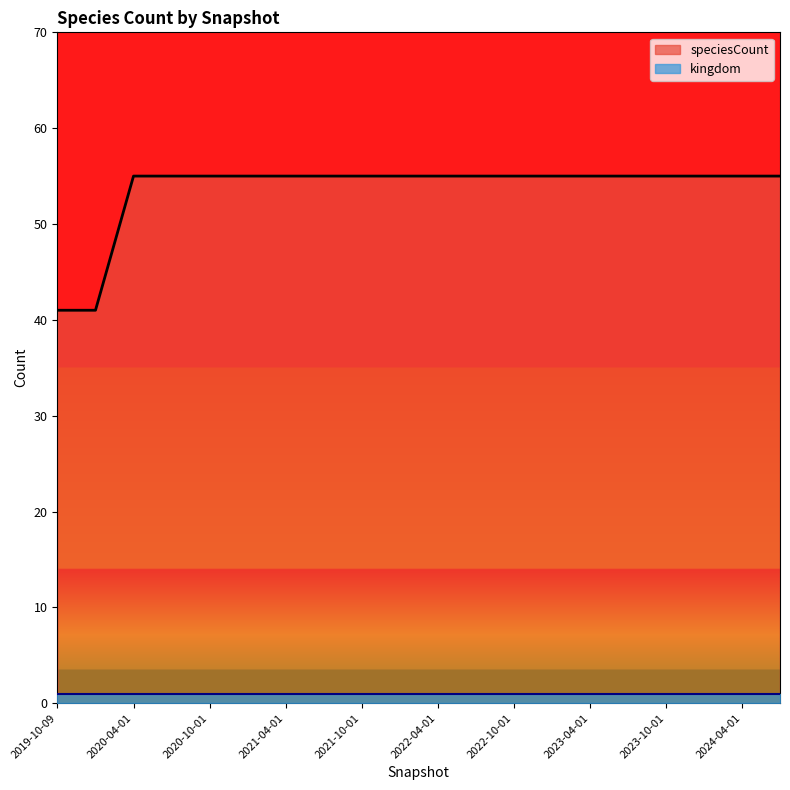

What is the label of the 13th point from the right?

2021-07-01